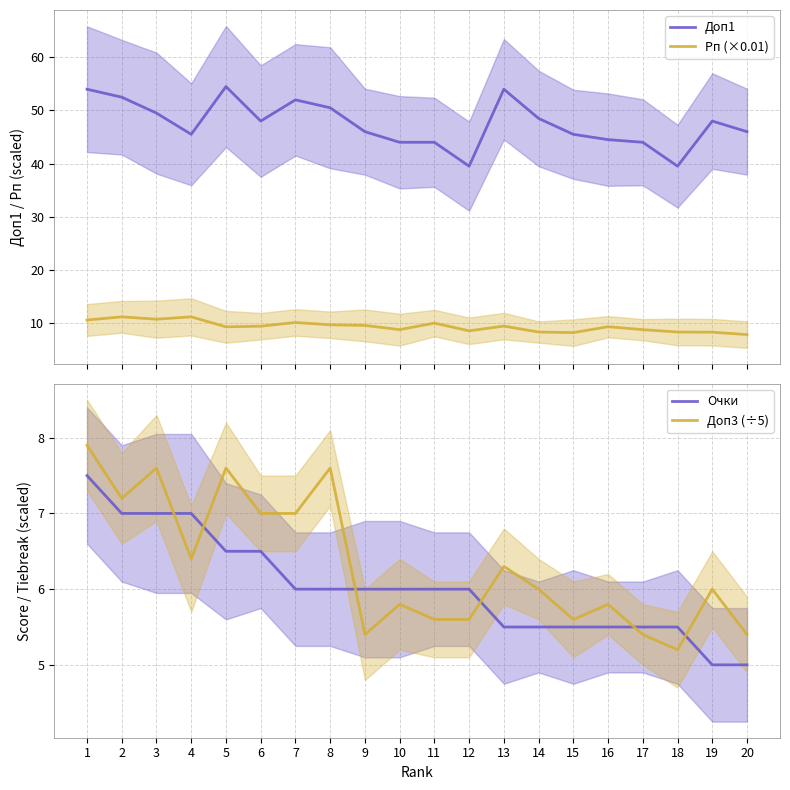

How many interior local peaks does the Доп1 series have?

4